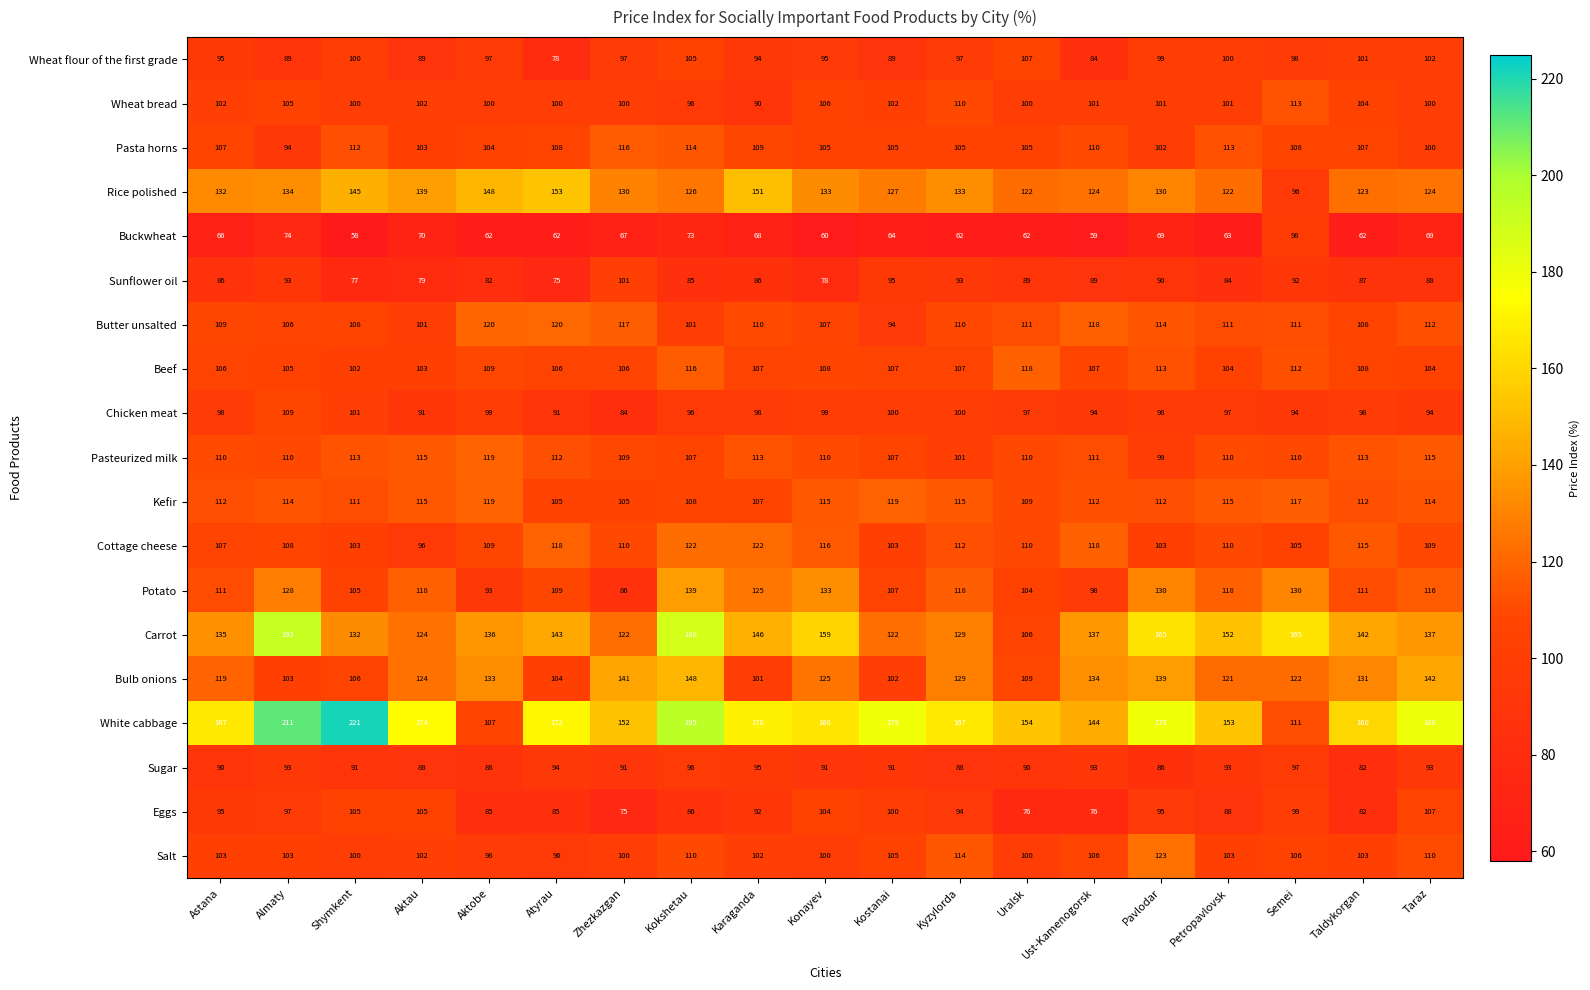

The Pasta horns series shows 103 at Aktau. True or false?

True